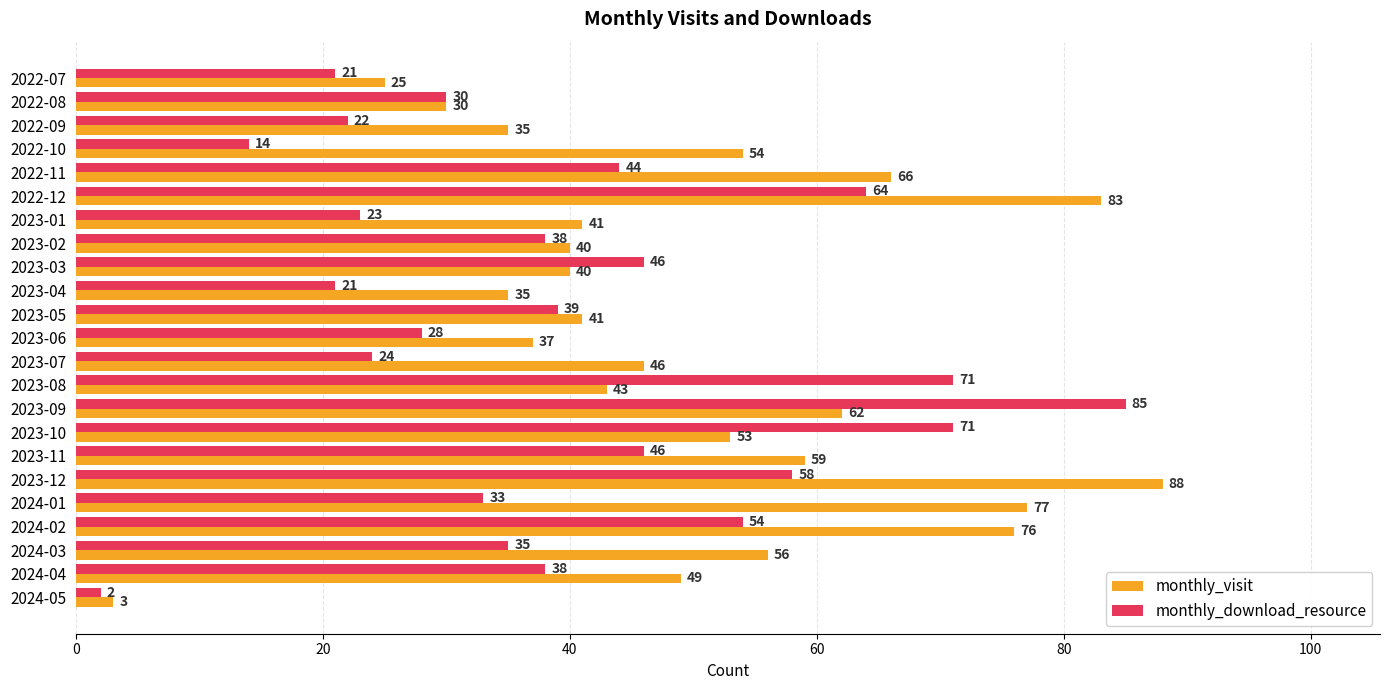

What is the maximum value for monthly_visit?

88